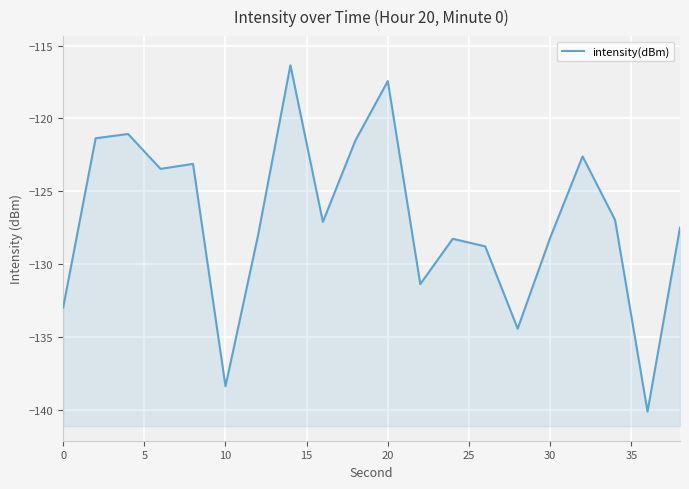

Reading left to right, transcribe all the data shown in this chart.

-133.0	-121.4	-121.1	-123.5	-123.1	-138.4	-128.1	-116.3	-127.1	-121.5	-117.4	-131.4	-128.3	-128.8	-134.4	-128.2	-122.6	-127.0	-140.1	-127.5